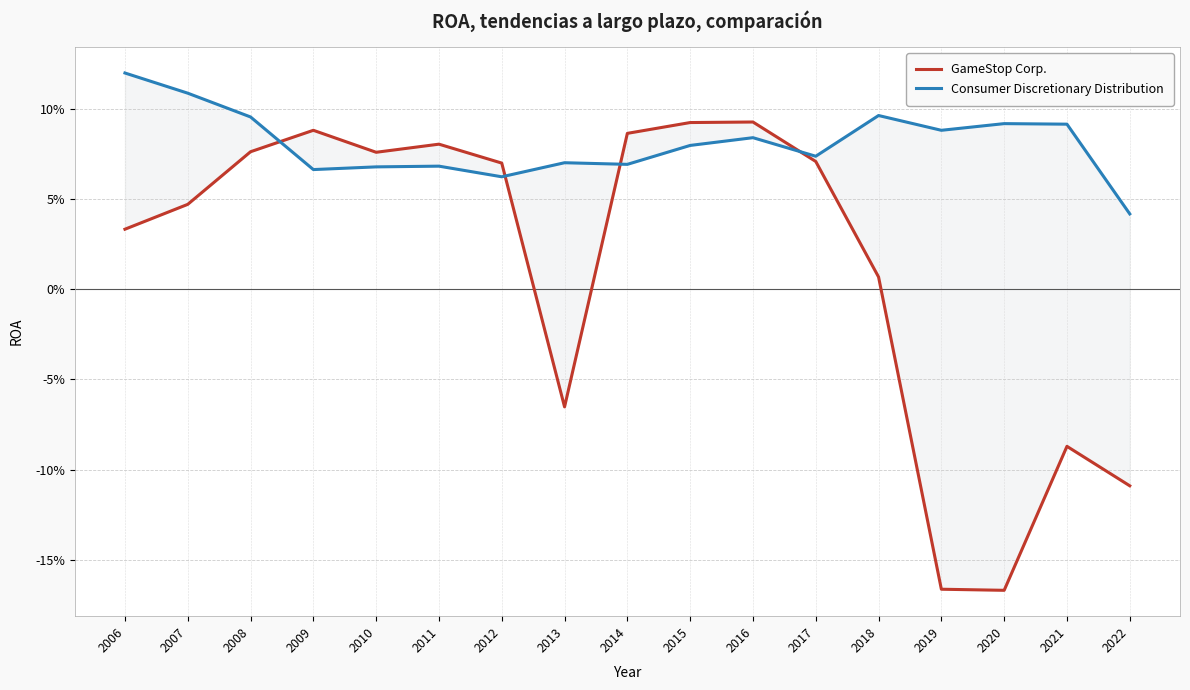

What is the total value across all series at 2020?

-0.1